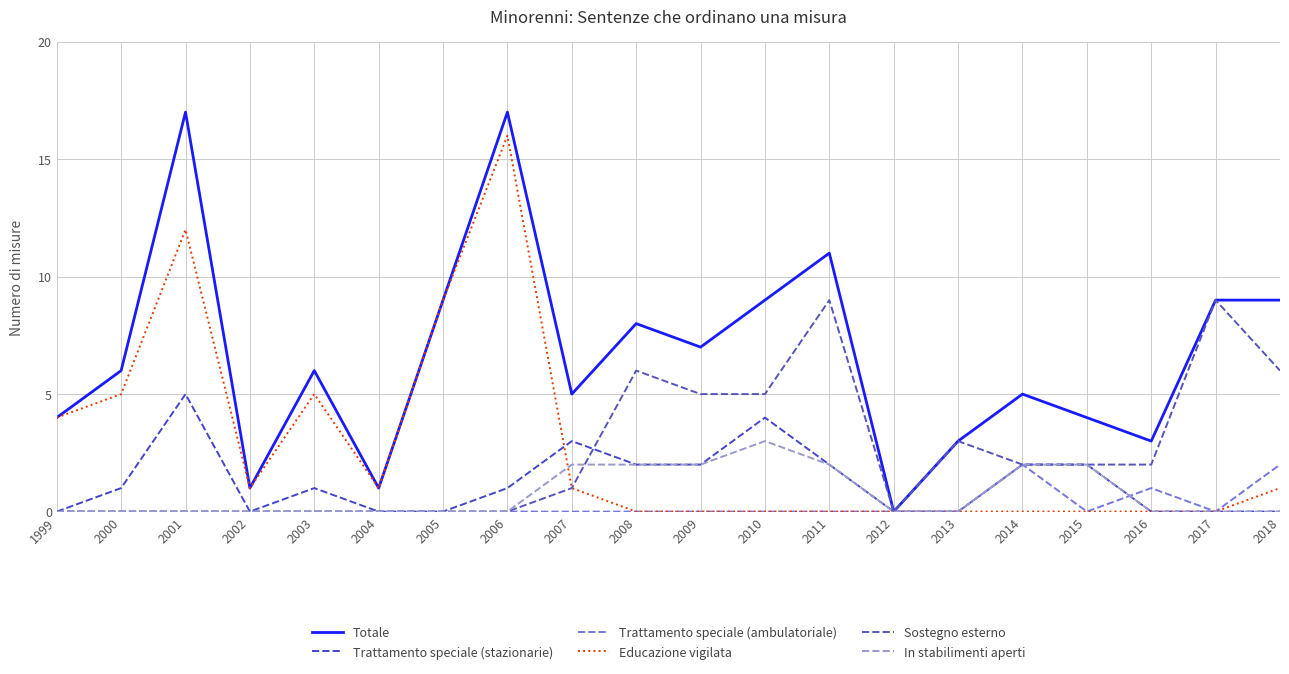

Reading right to left, list all the values displayed in this chart.

Totale: 9	9	3	4	5	3	0	11	9	7	8	5	17	9	1	6	1	17	6	4
Trattamento speciale (stazionarie): 0	0	0	2	2	0	0	2	4	2	2	3	1	0	0	1	0	5	1	0
Trattamento speciale (ambulatoriale): 2	0	1	0	2	0	0	0	0	0	0	0	0	0	0	0	0	0	0	0
Educazione vigilata: 1	0	0	0	0	0	0	0	0	0	0	1	16	9	1	5	1	12	5	4
Sostegno esterno: 6	9	2	2	2	3	0	9	5	5	6	1	0	0	0	0	0	0	0	0
In stabilimenti aperti: 0	0	0	2	2	0	0	2	3	2	2	2	0	0	0	0	0	0	0	0